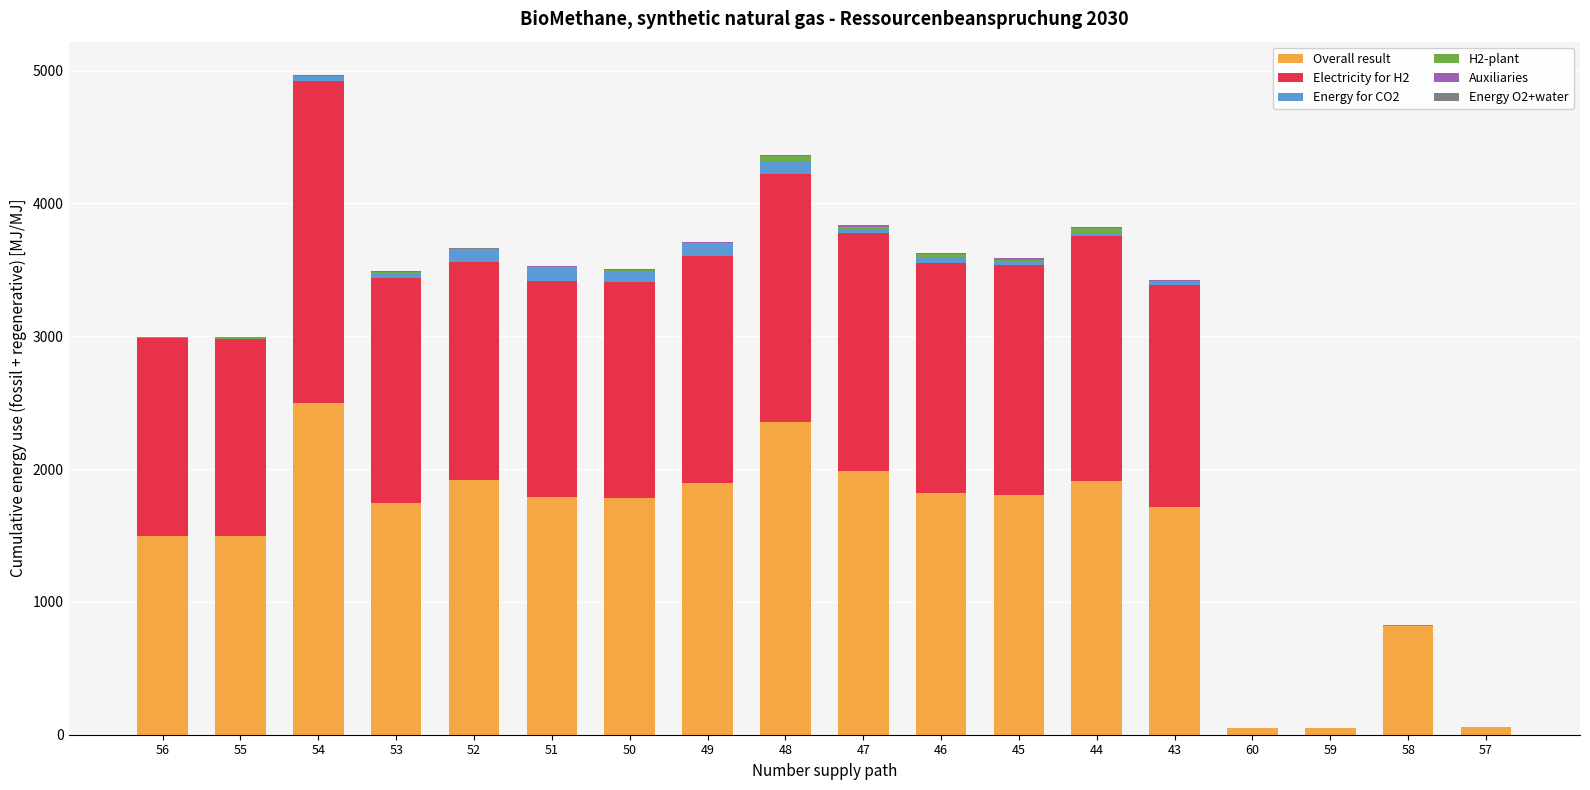

What is the highest value of the Overall result series?

2498.2